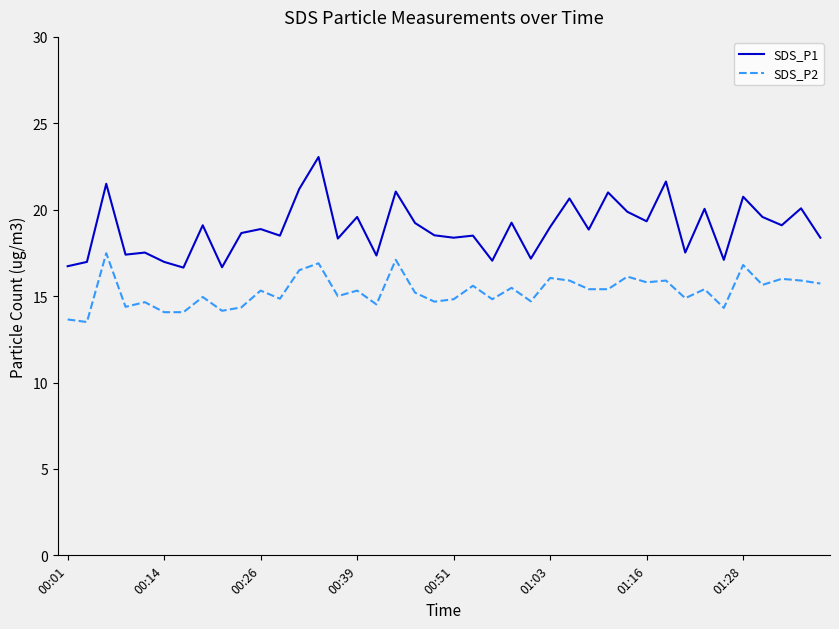

What is the average value of the SDS_P2 series?

15.3